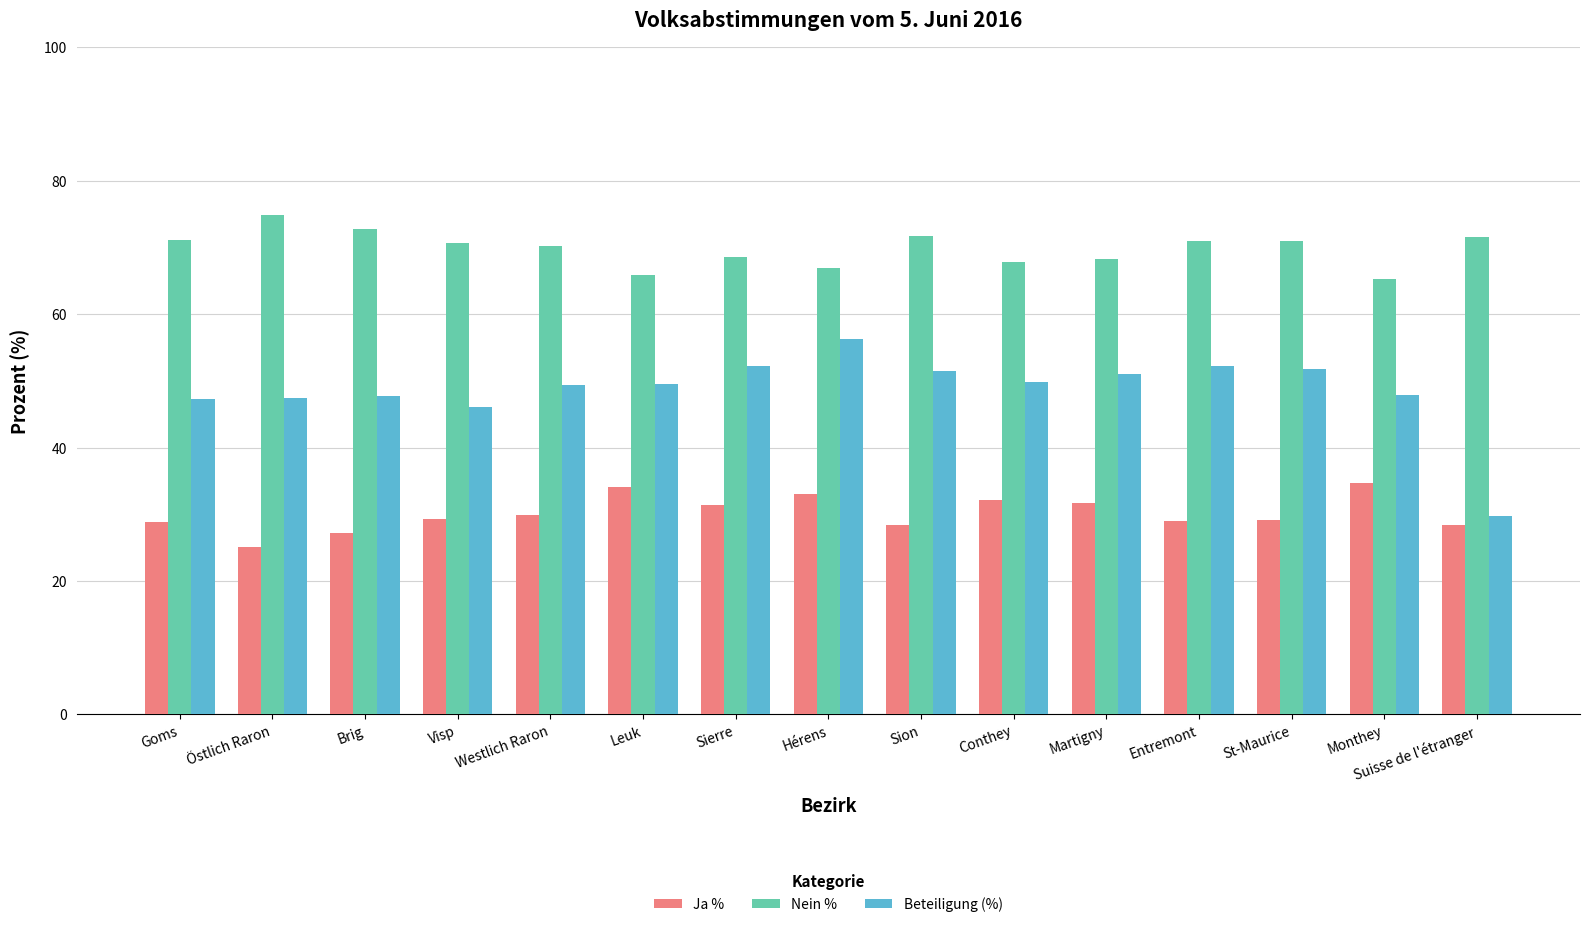

The value of Nein % at St-Maurice is 70.9. True or false?

True